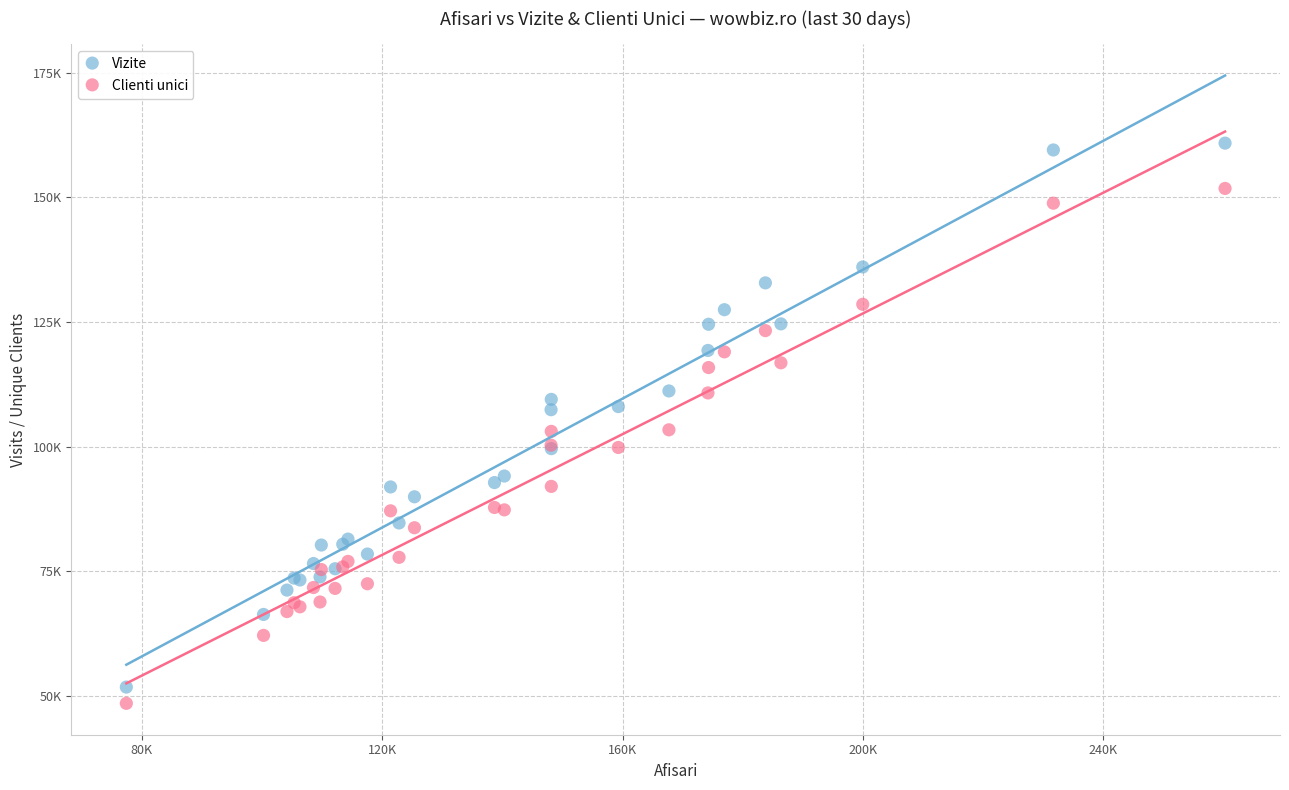

Which series reaches the minimum Y coordinate?

Clienti unici